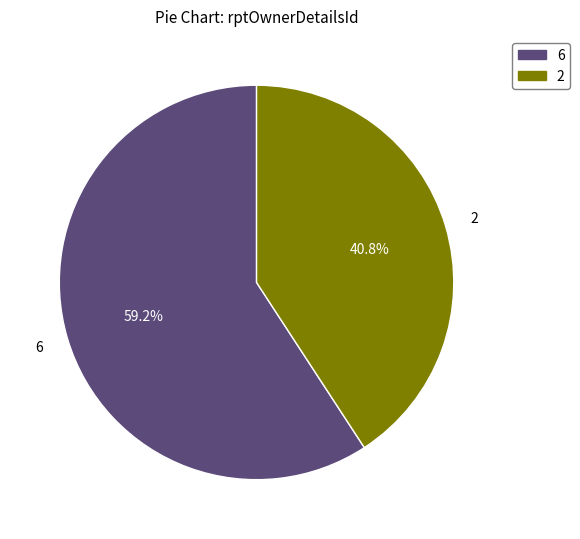

Count the number of slices in the pie.

2